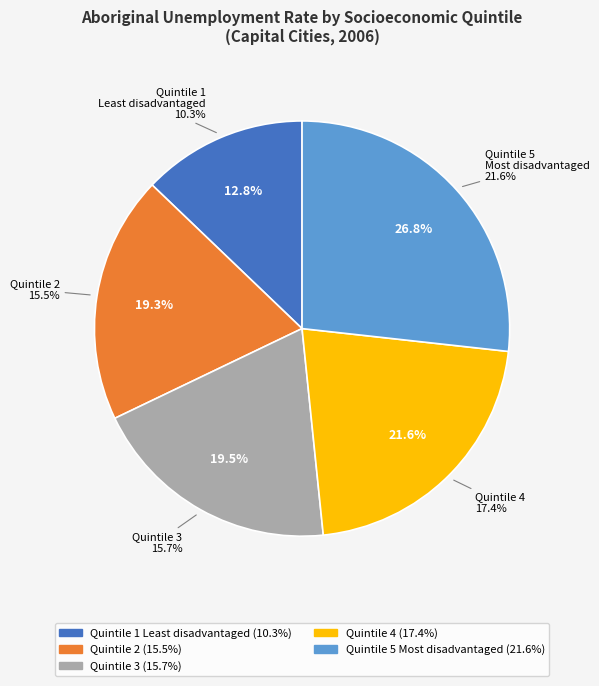

What is the largest slice in the pie chart?

Quintile 5: Most disadvantaged